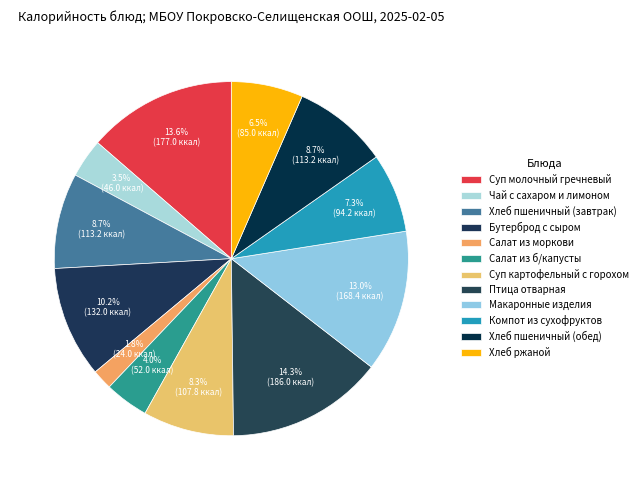

How many segments does this pie chart have?

12